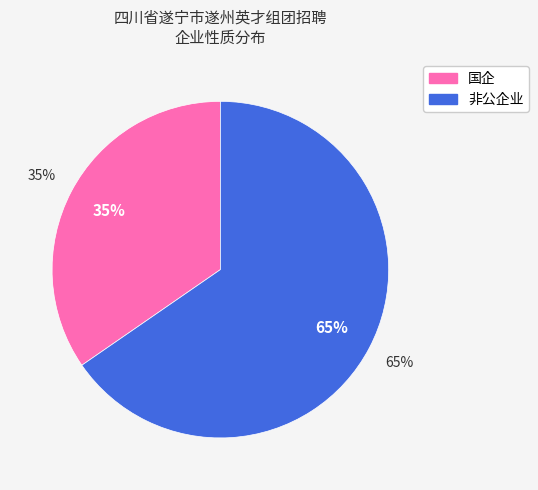

What is the total percentage of 国企 and 非公企业?

100.0%